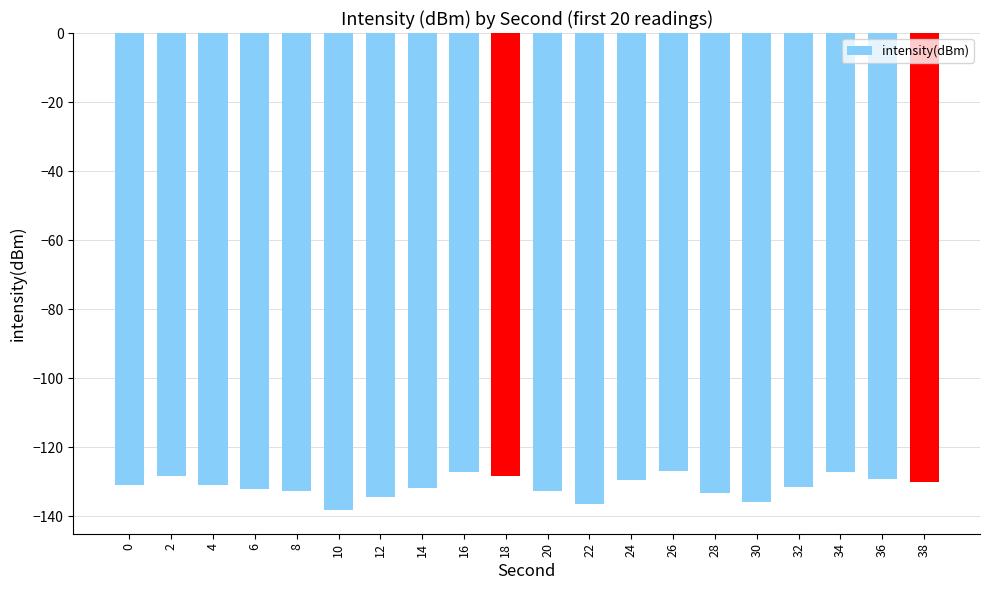

What is the smallest value displayed?

-138.1